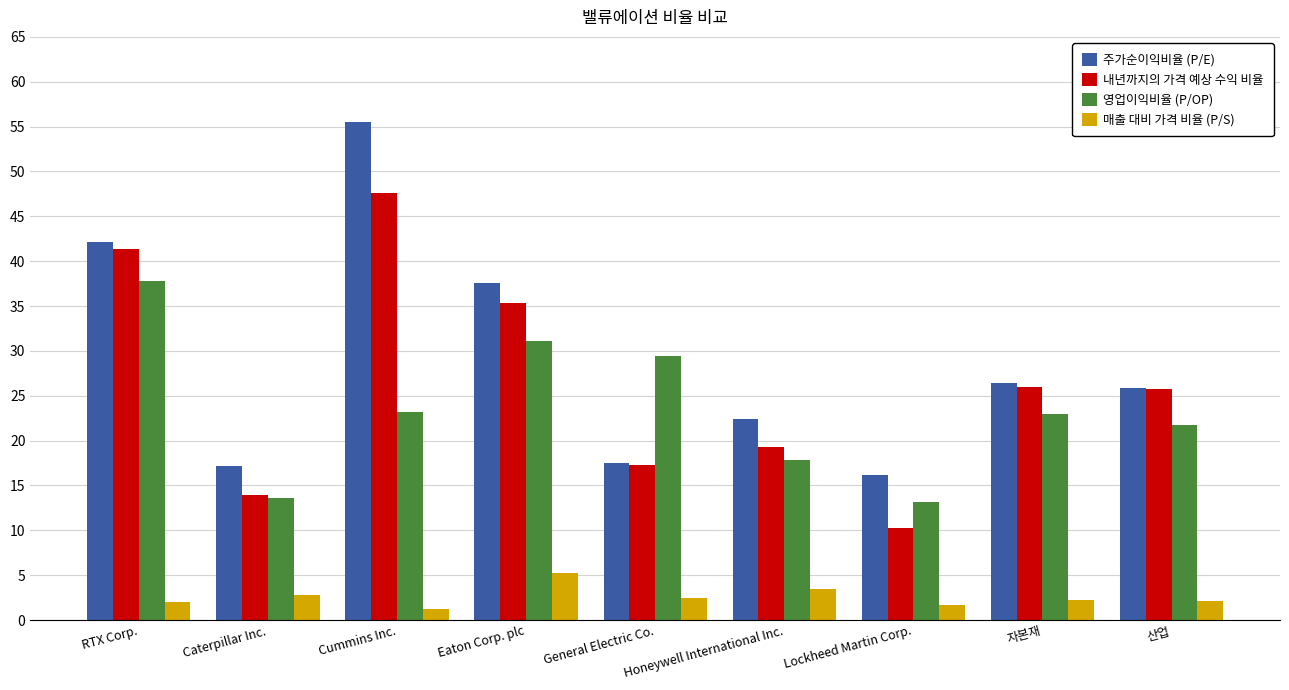

Count the number of categories in the chart.

9